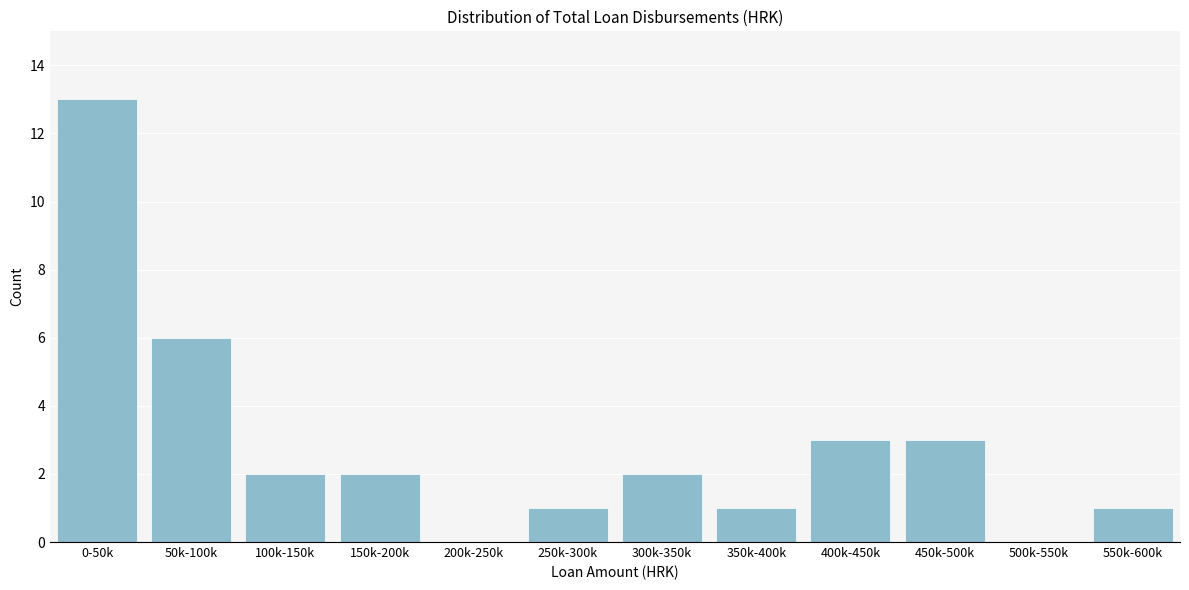

Reading right to left, what are all the values shown in this chart?

550k-600k=1	500k-550k=0	450k-500k=3	400k-450k=3	350k-400k=1	300k-350k=2	250k-300k=1	200k-250k=0	150k-200k=2	100k-150k=2	50k-100k=6	0-50k=13